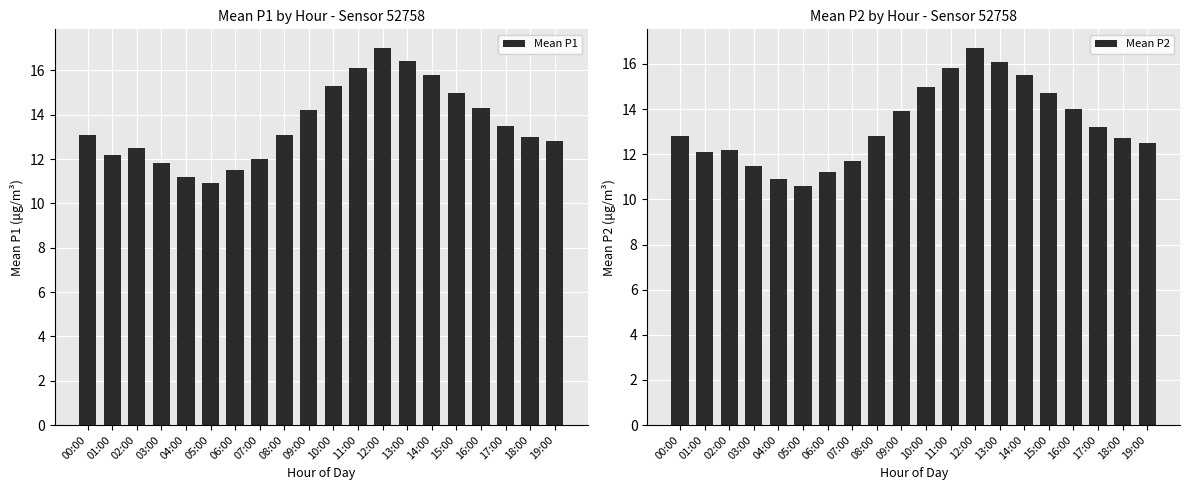

What is the maximum value shown in the chart?

17.0